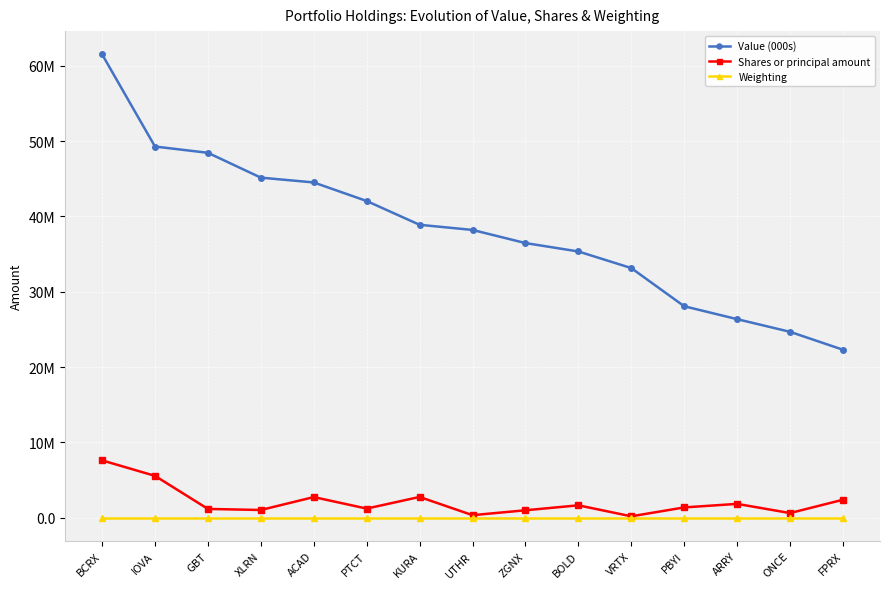

Where is the first local maximum for Shares or principal amount?

ACAD